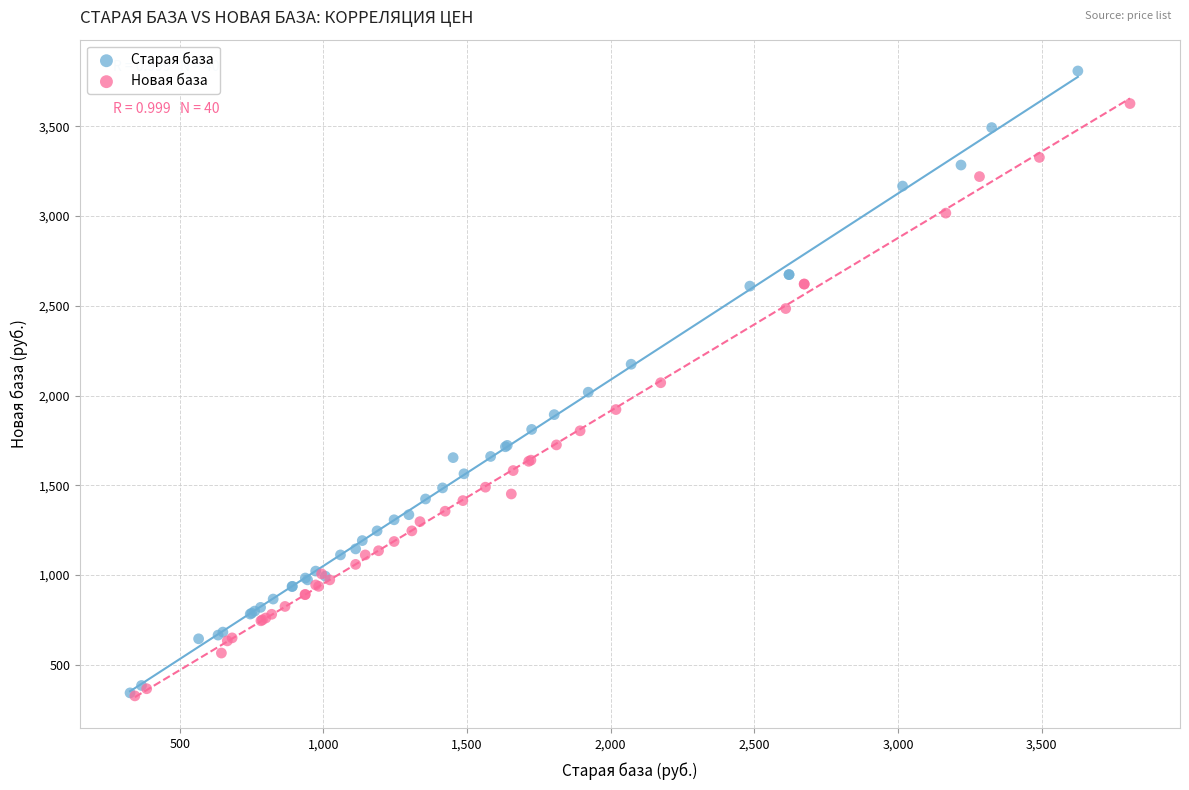

What are all the series names shown in the legend?

Старая база, Новая база